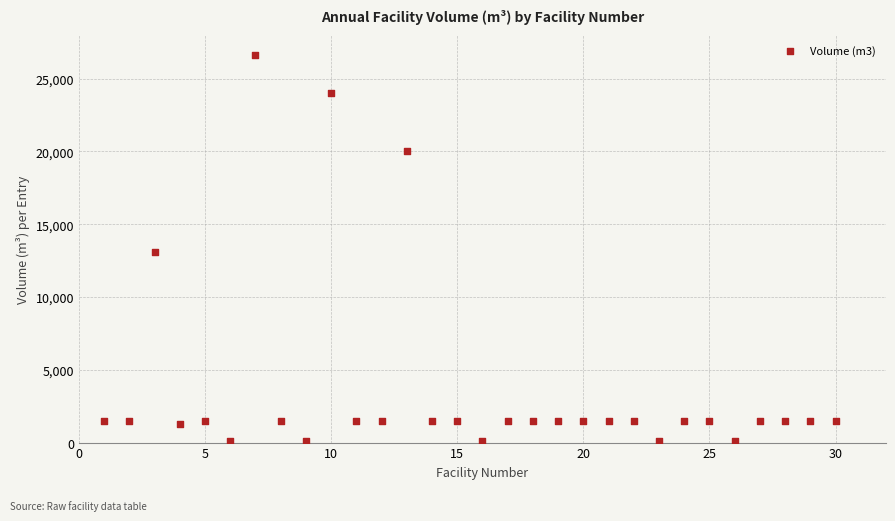

What is the range of Y values (max minus min)?

26500